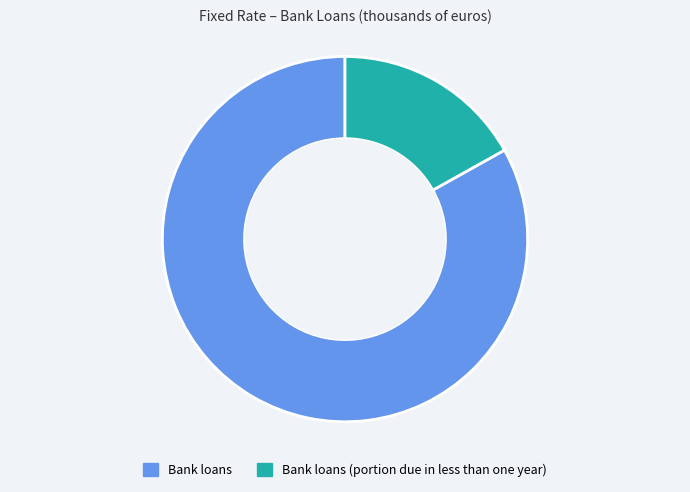

Count the number of slices in the pie.

2